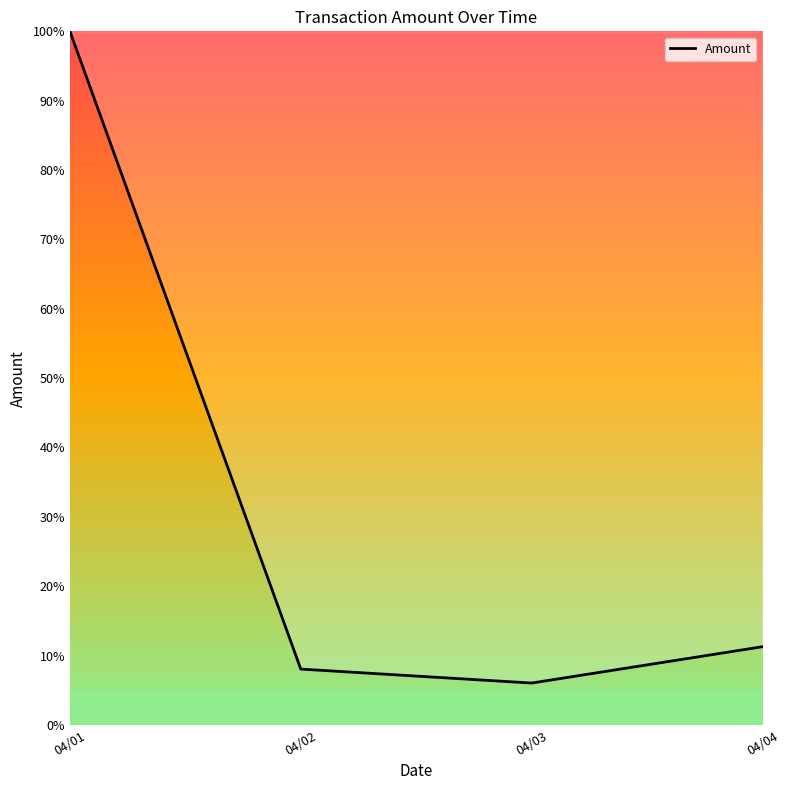

At which label does the data first exceed 11?

04/01